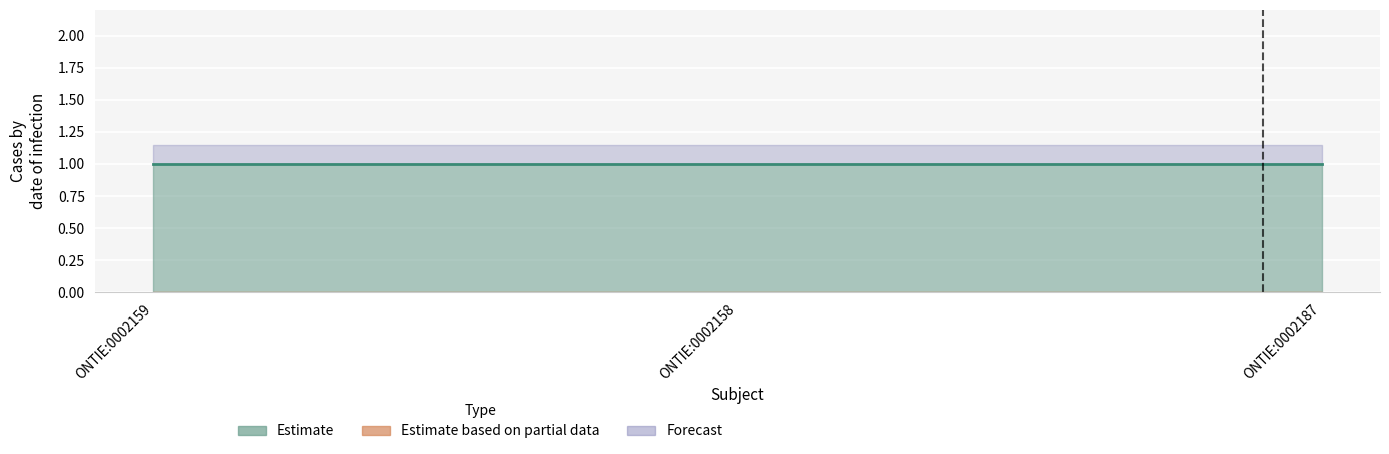

Between ONTIE:0002158 and ONTIE:0002187, which is larger?

ONTIE:0002158